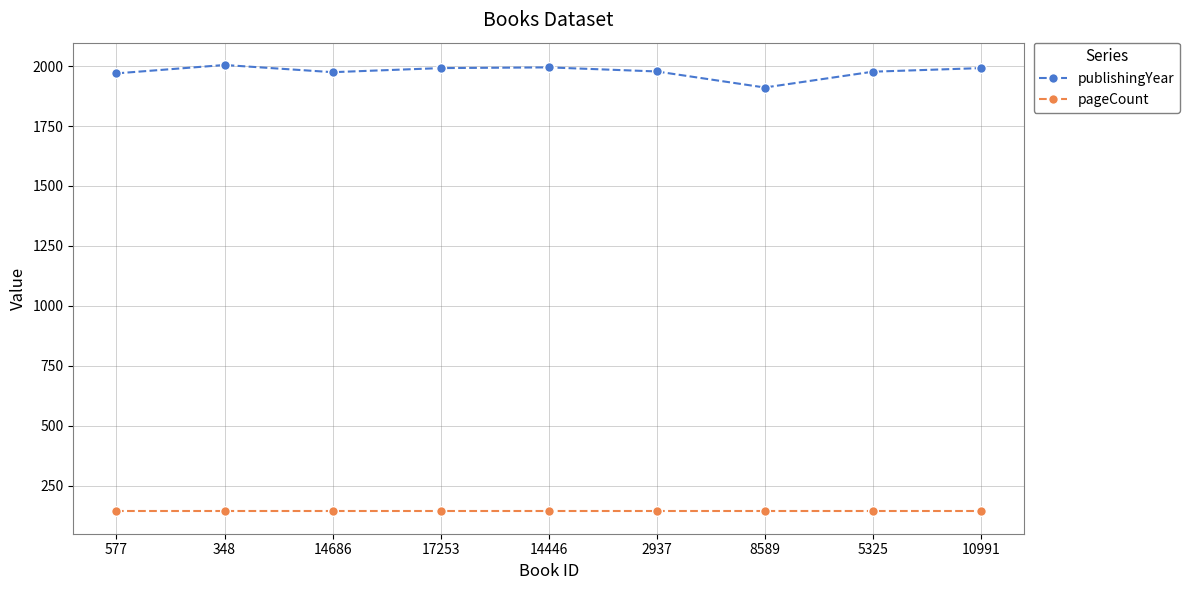

How many values in the publishingYear series are below 1978?

4